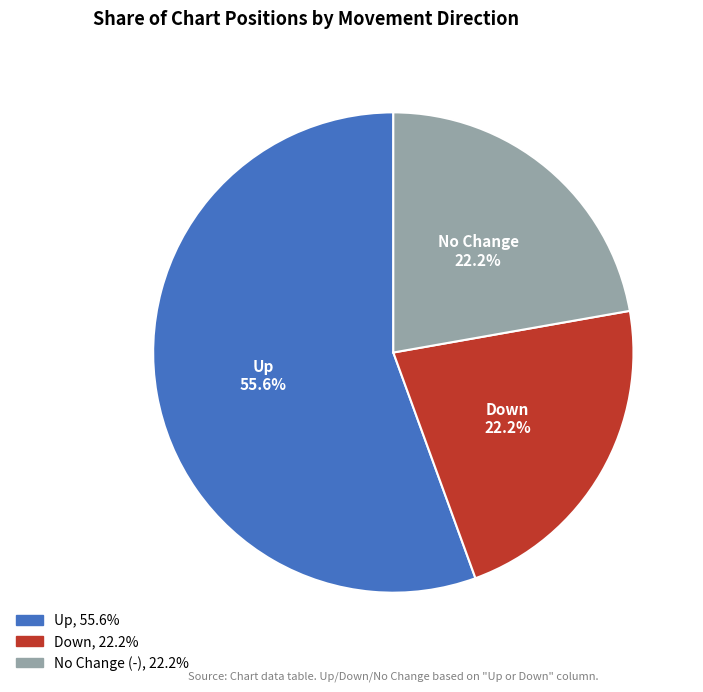

Is there a majority slice in this chart?

Yes